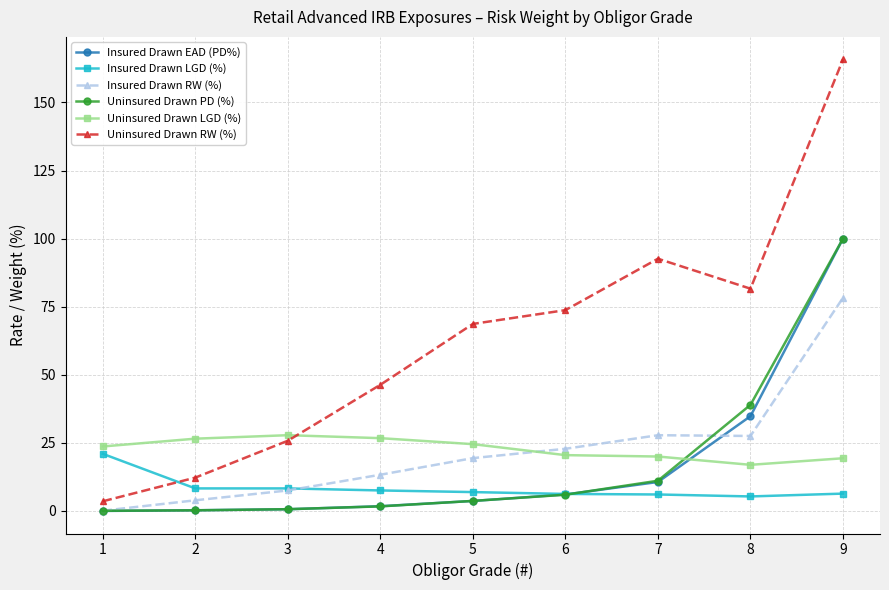

Which category has the lowest value in the Insured Drawn RW (%) series?

1